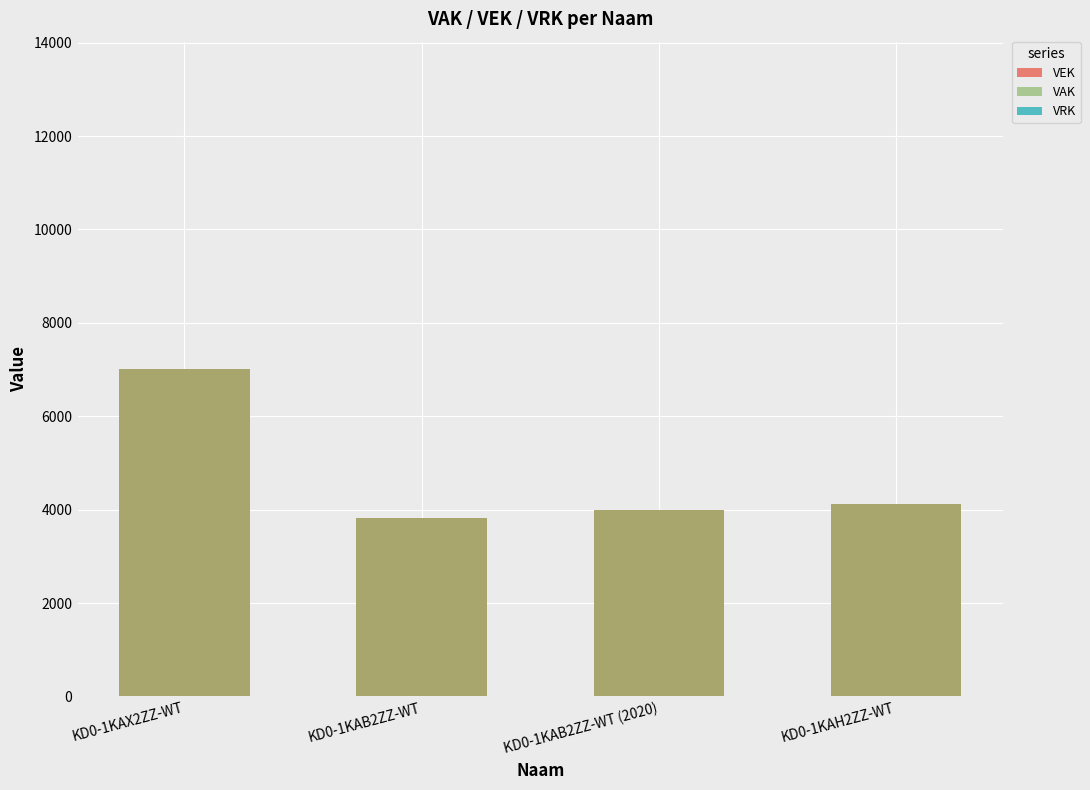

What is the difference between the VAK values at KD0-1KAB2ZZ-WT (2020) and KD0-1KAB2ZZ-WT?

158